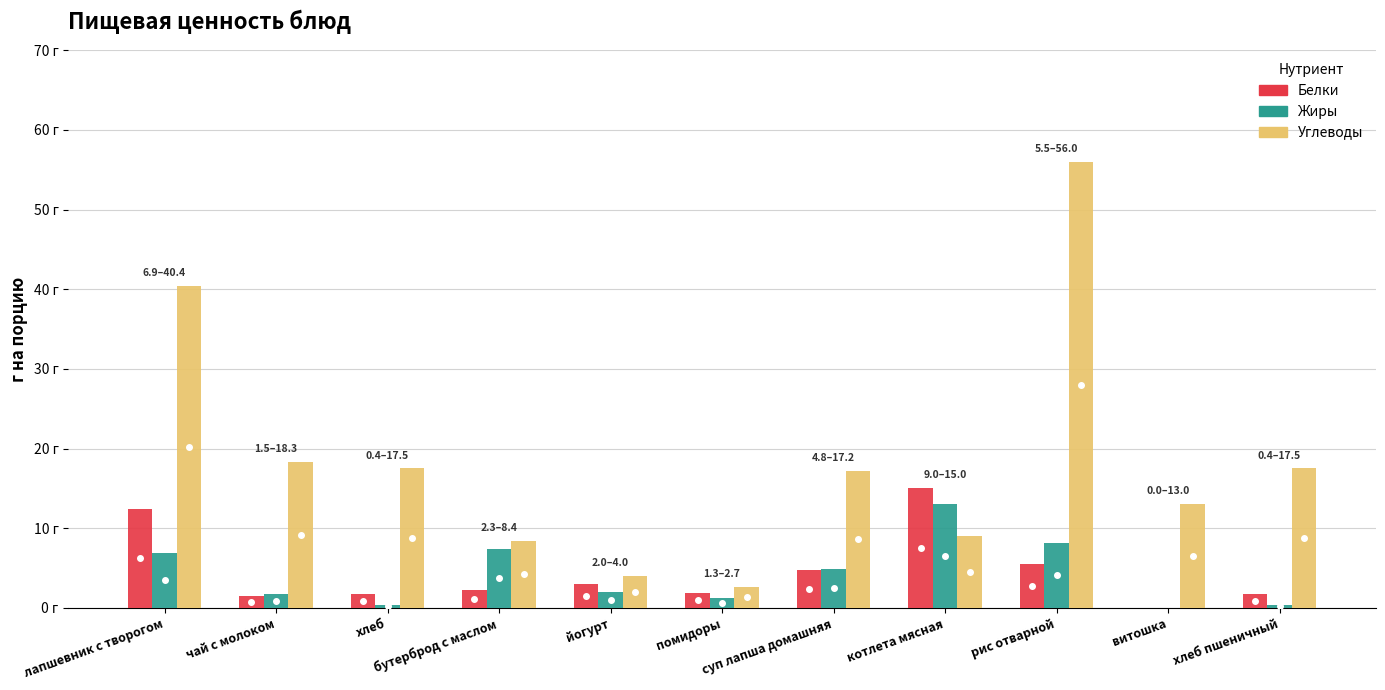

What are all the series names shown in the legend?

Белки, Жиры, Углеводы